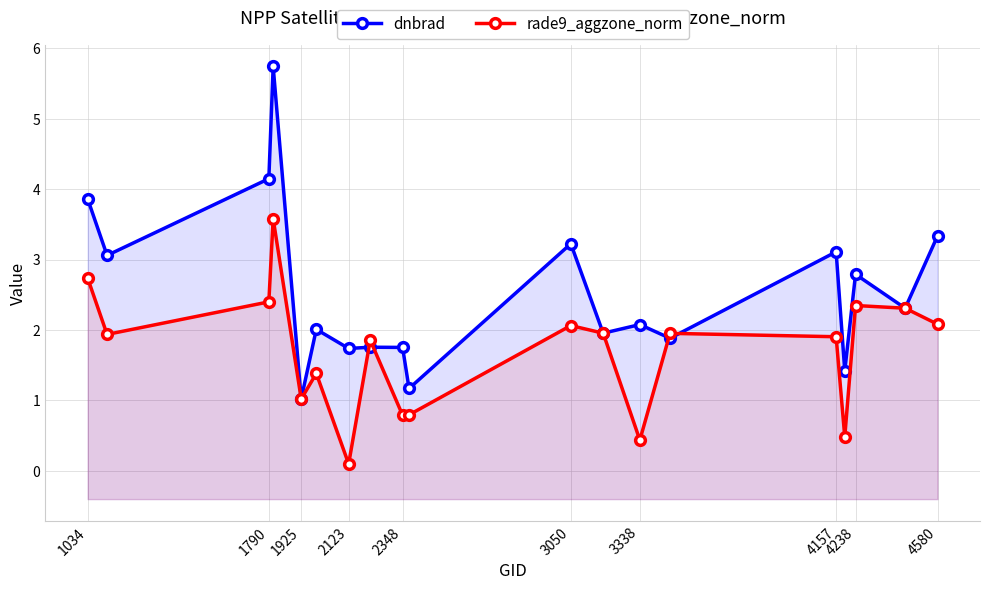

List the series in order of their peak value, highest first.

dnbrad, rade9_aggzone_norm